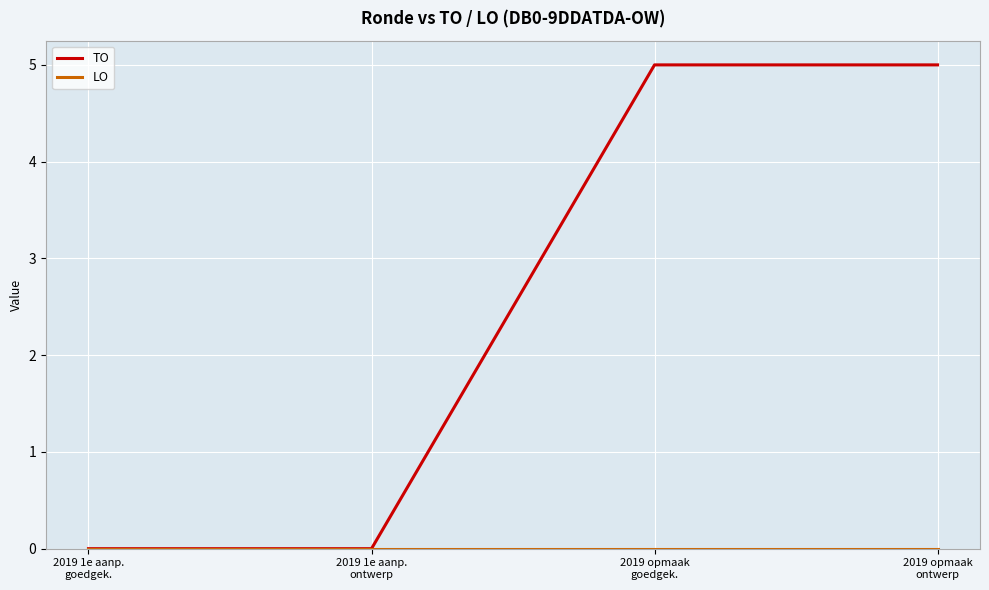

Which series has the largest total across all categories?

TO